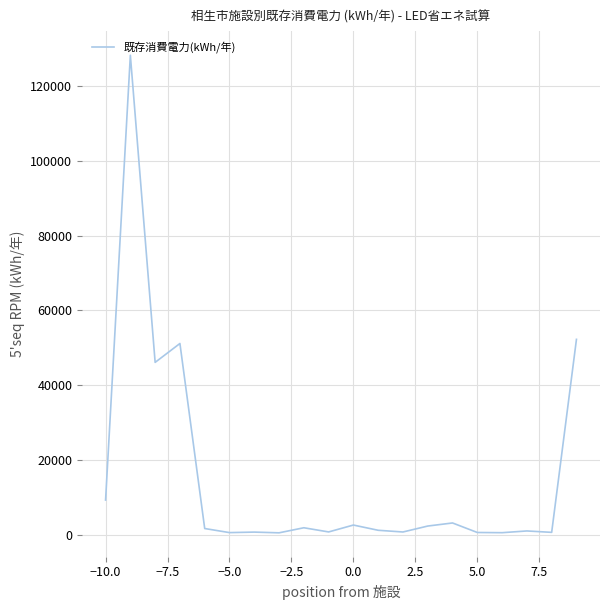

What is the greatest value displayed?

128304.0